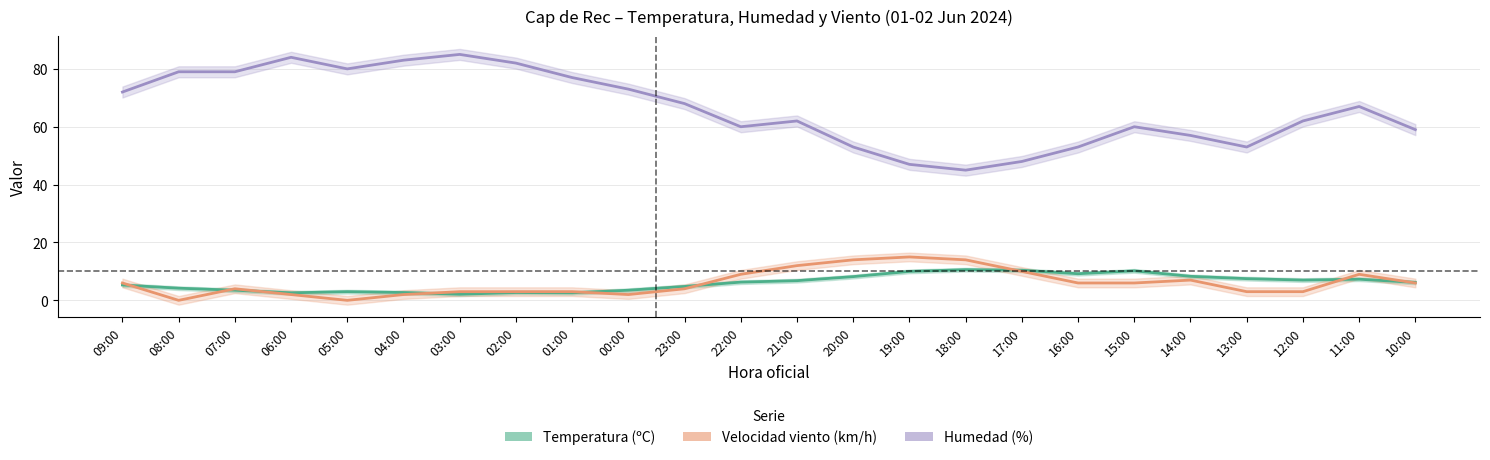

What is the maximum value for Velocidad viento (km/h)?

15.0